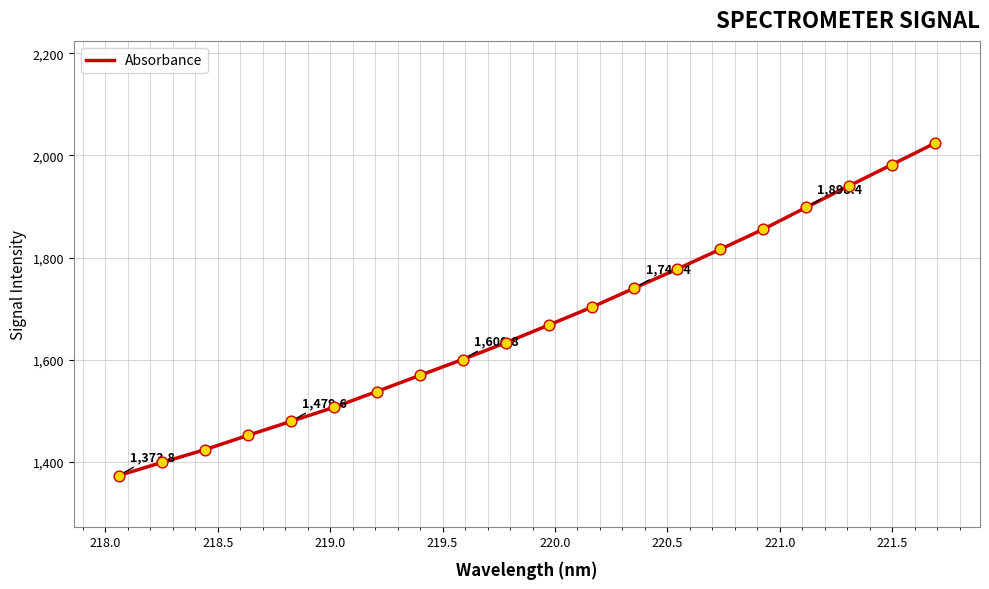

What is the difference between the maximum and minimum values?

650.3